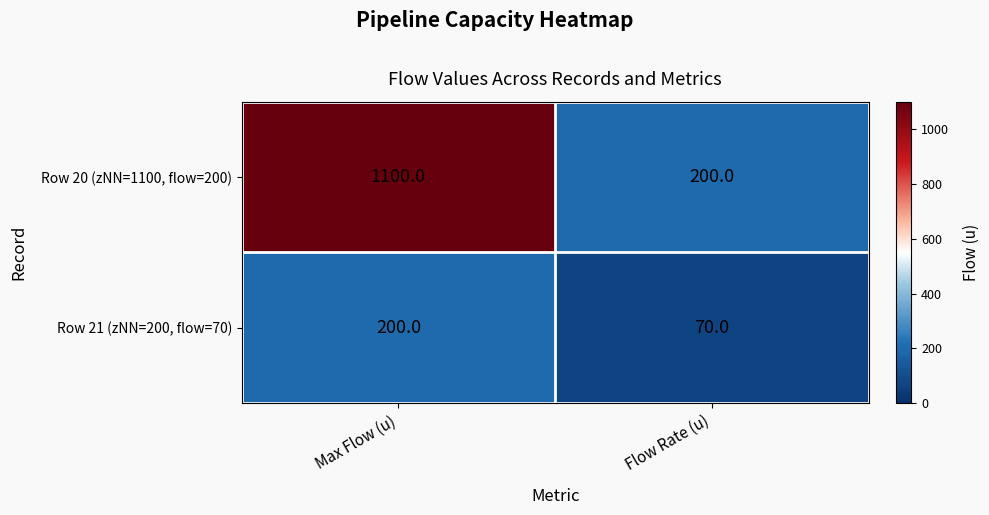

Count the number of categories in the chart.

2